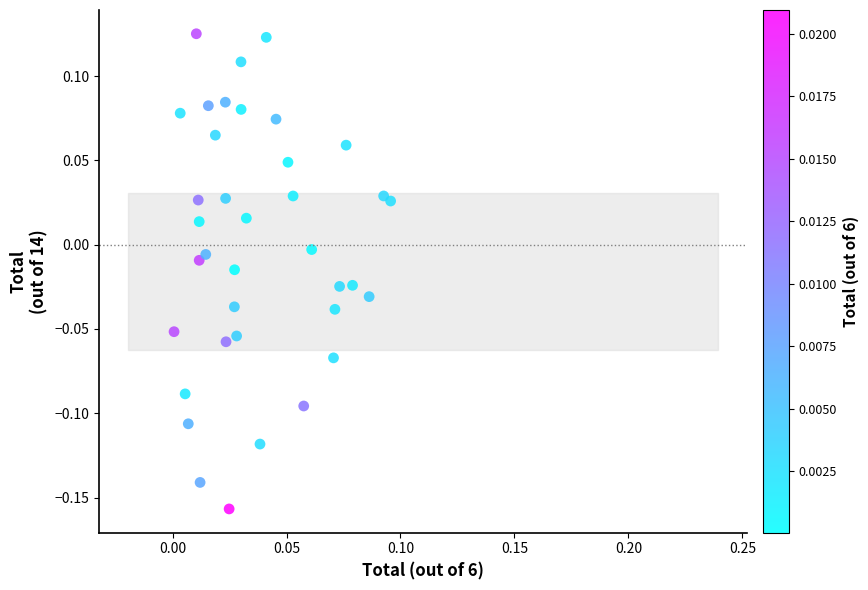

What is the range of Y values (max minus min)?

0.3